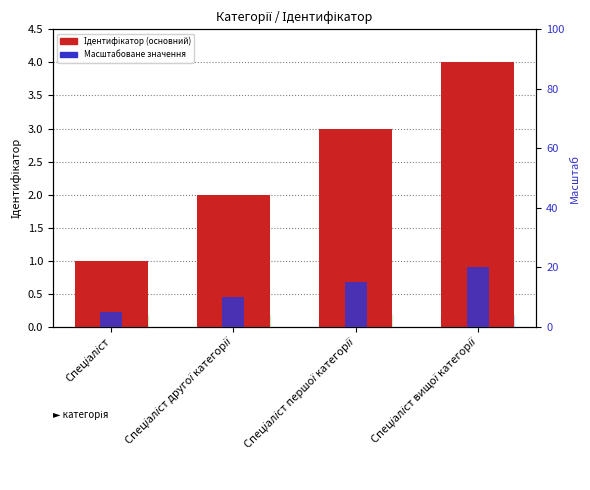

The Ідентифікатор (основний) series shows 2 at Спеціаліст другої категорії. True or false?

True